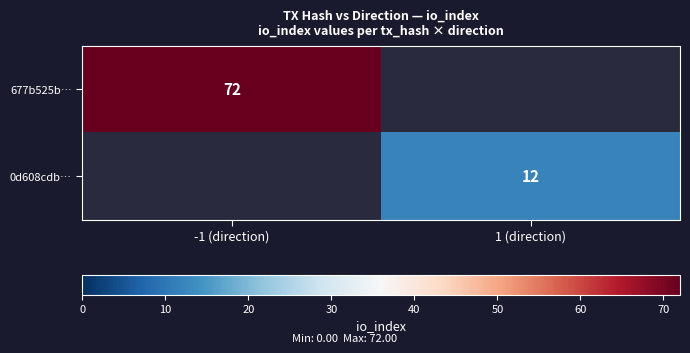

Is it true that 0d608cdb… equals 7 at 1 (direction)?

False